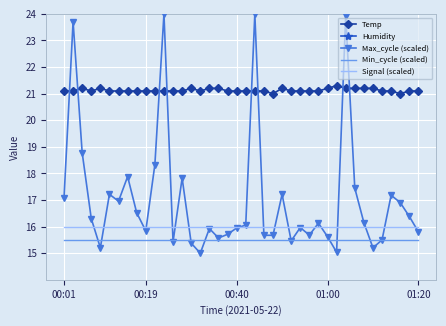

True or false: Humidity and Temp cross at least once.

False